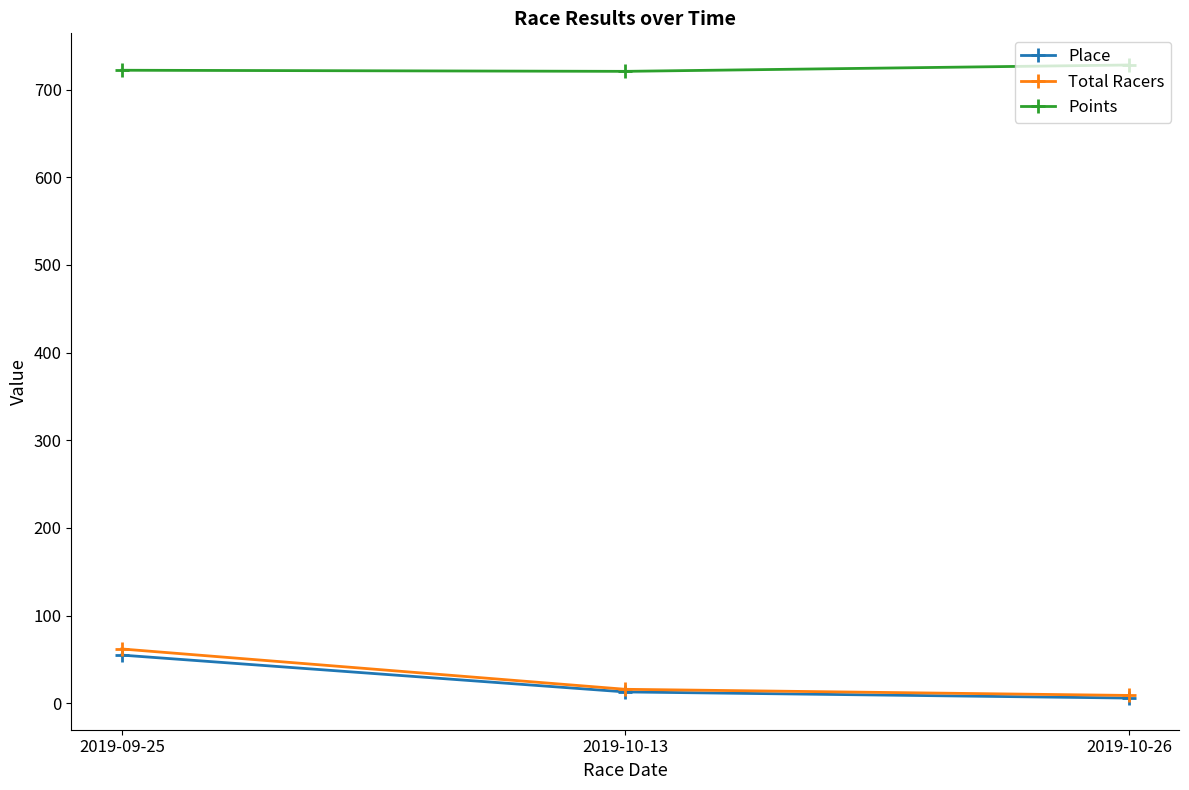

What position from the right is 2019-10-26?

1